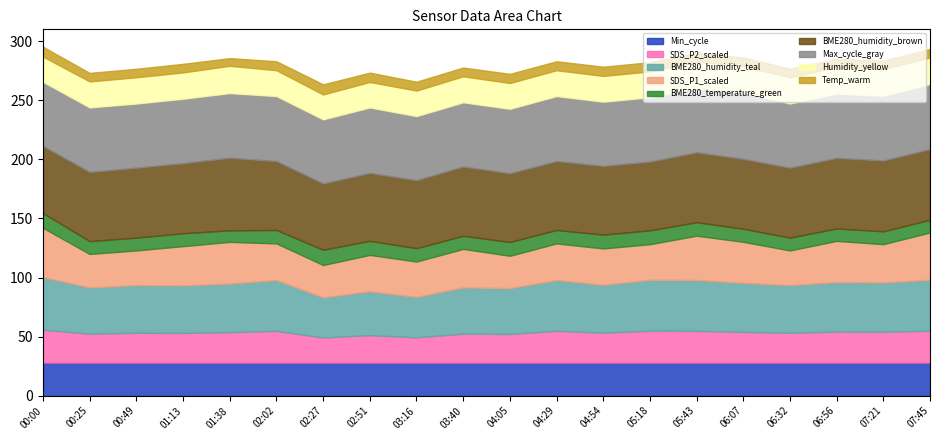

What is the total value across all series at 04:29?

283.1